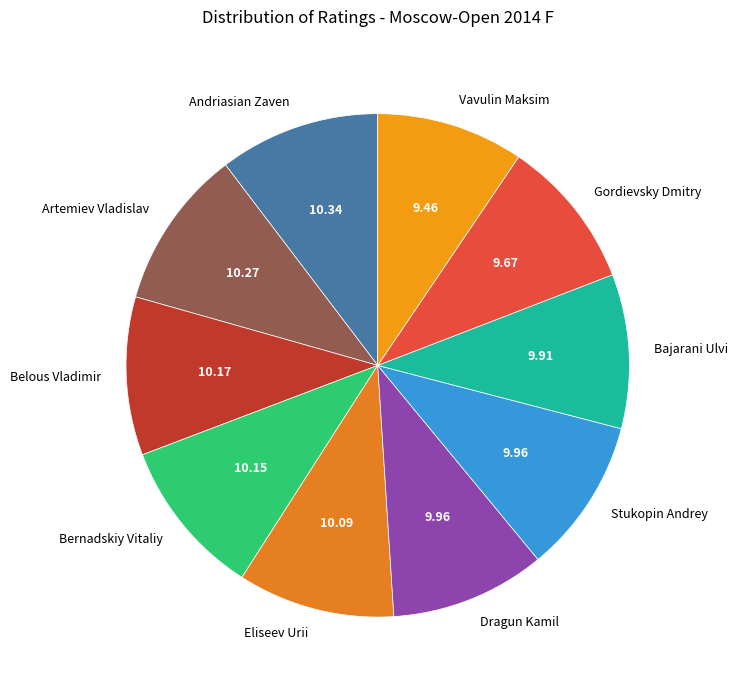

Does Artemiev Vladislav account for over 50% of the chart?

No